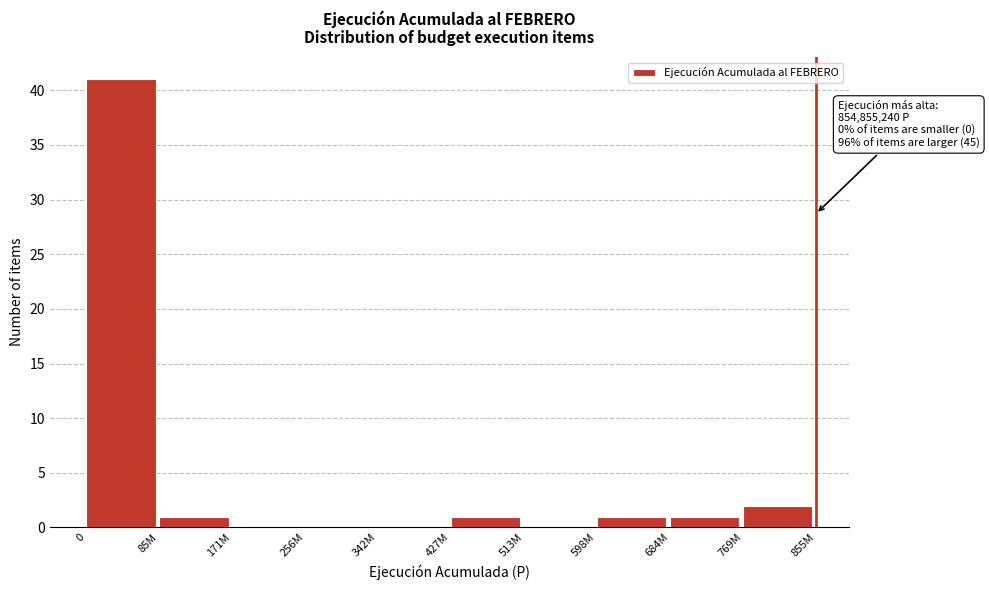

Reading left to right, list all the values displayed in this chart.

0=41	85M=1	171M=0	256M=0	342M=0	427M=1	513M=0	598M=1	684M=1	769M=2